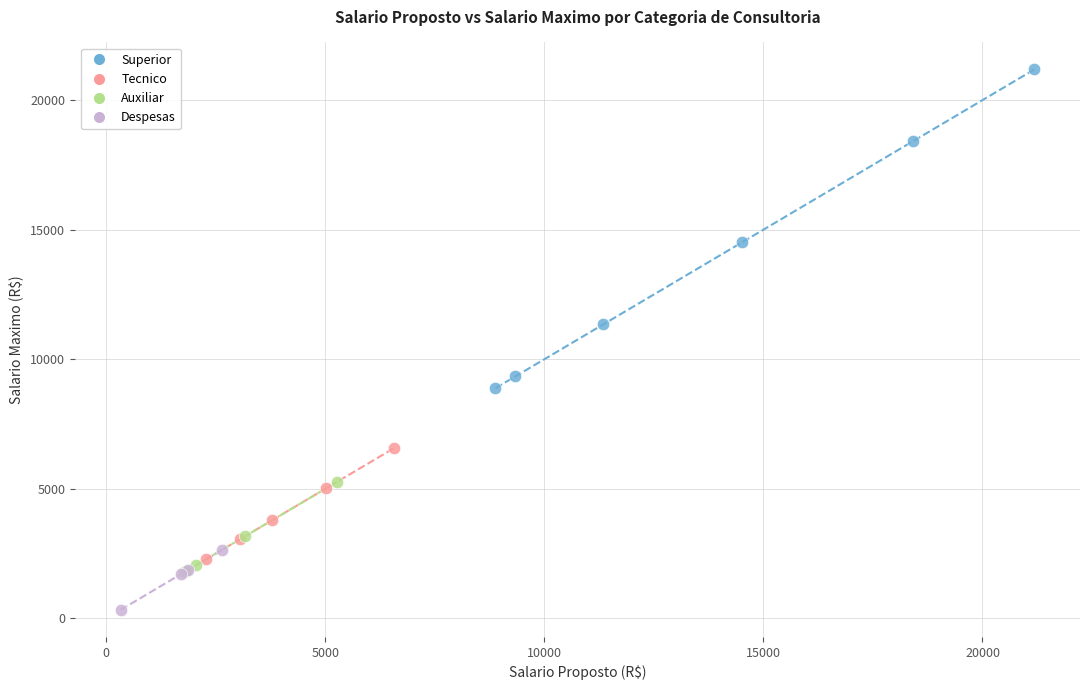

Which series contains the lowest Y value?

Despesas